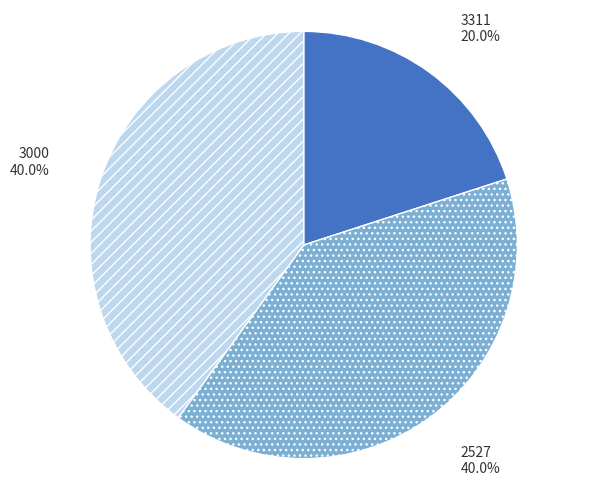

Is there a majority slice in this chart?

No